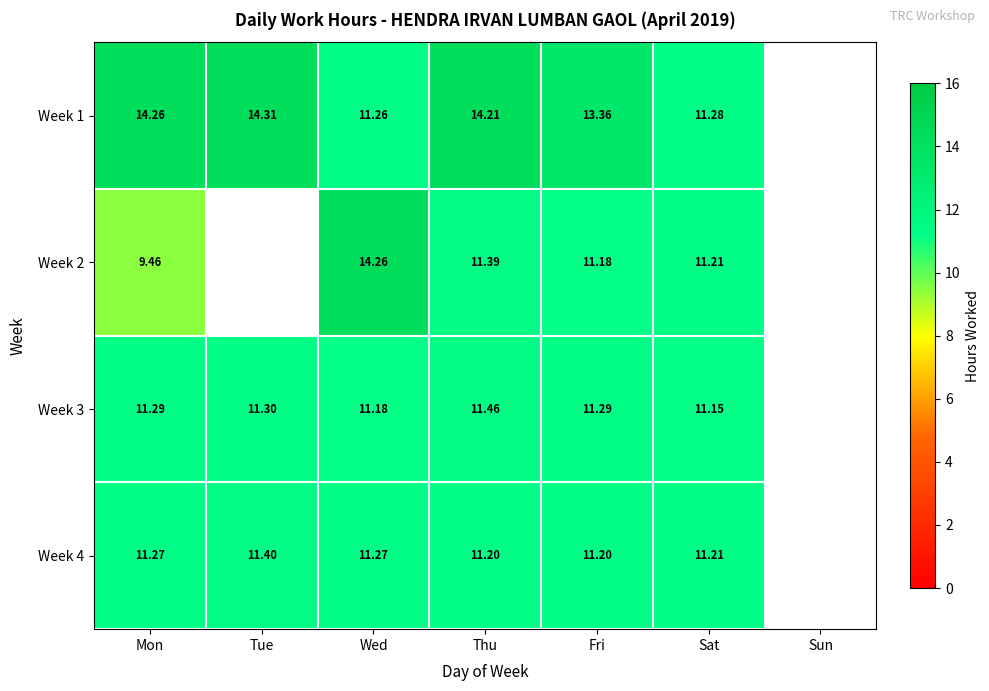

Is it true that Week 3 equals 11.2 at Wed?

True